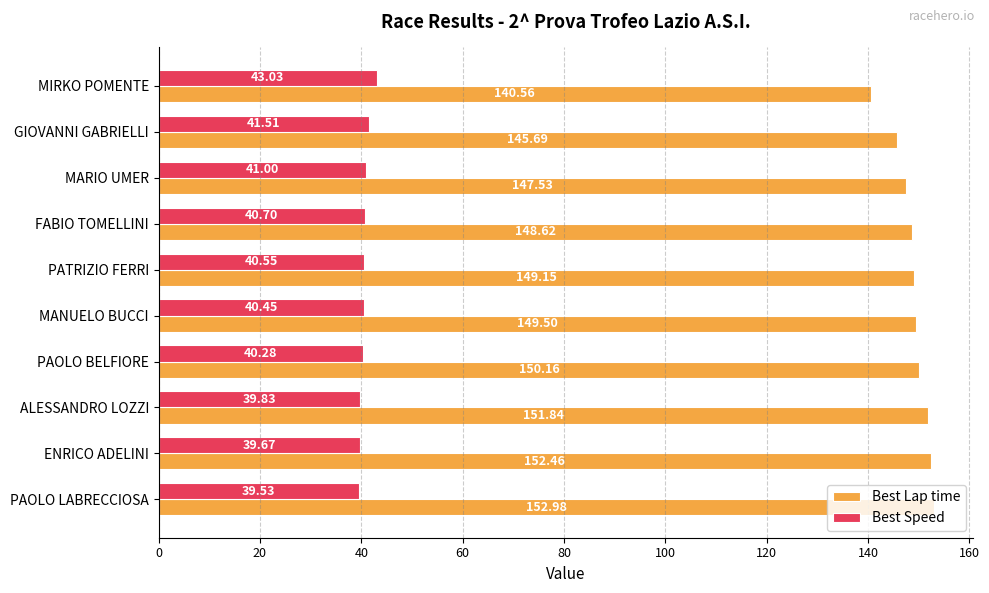

At how many categories does at least one series exceed 146?

8